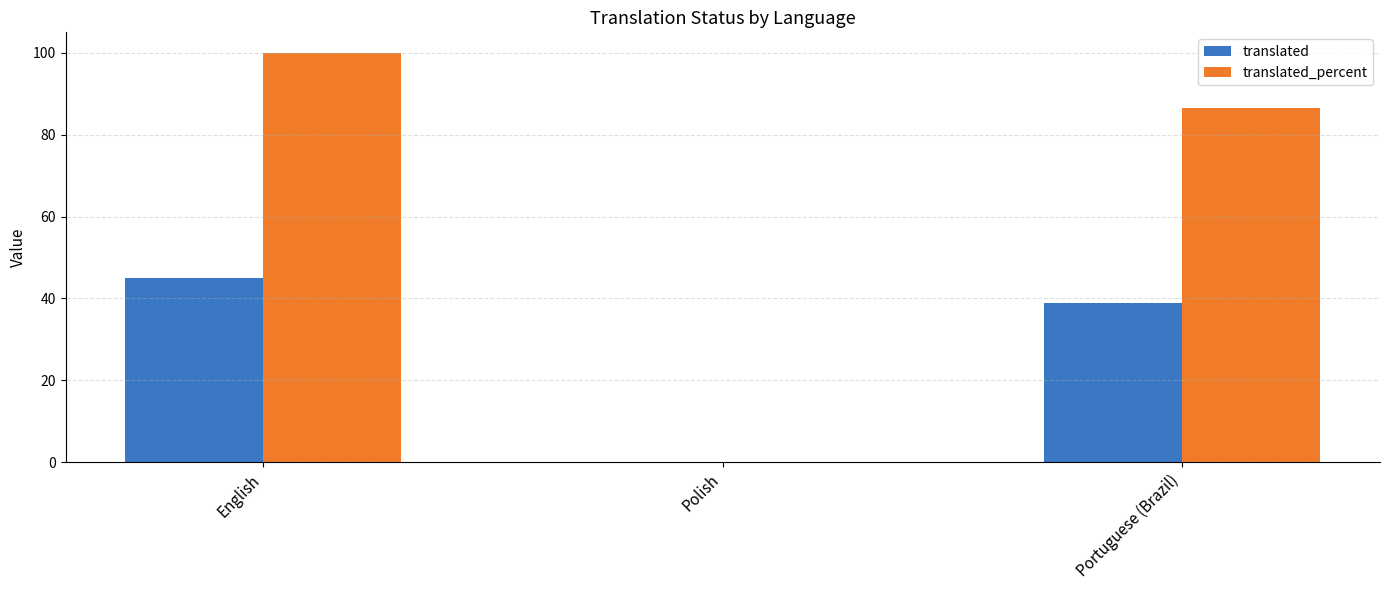

Which series changed the most between English and Polish?

translated_percent